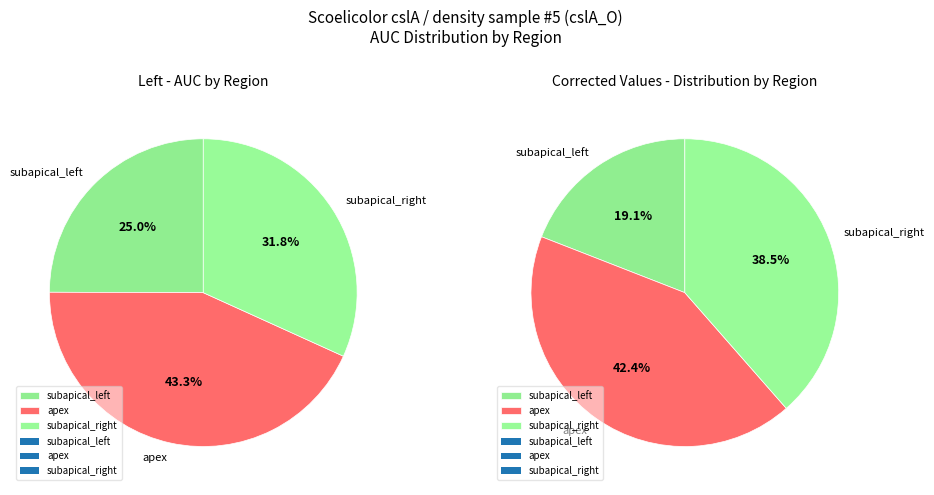

Which series has the widest spread of values?

left_corrected